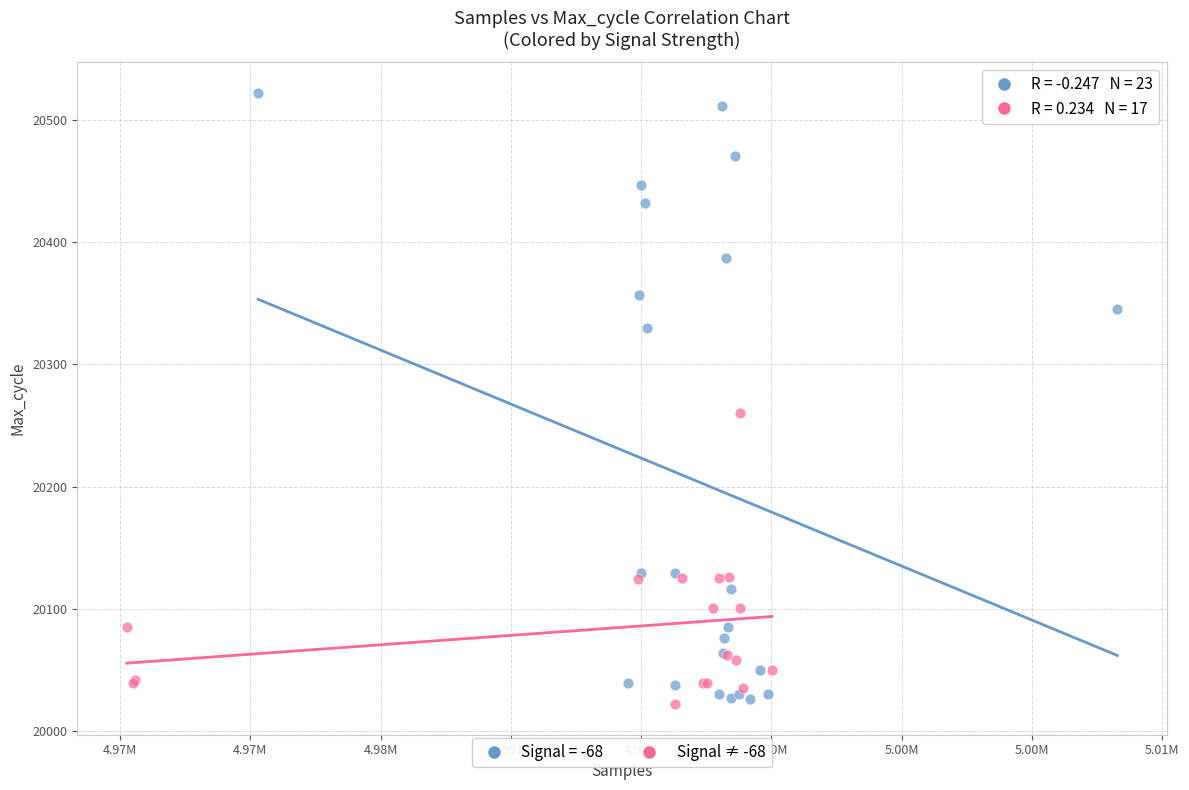

Which series reaches the maximum Y coordinate?

Signal = -68